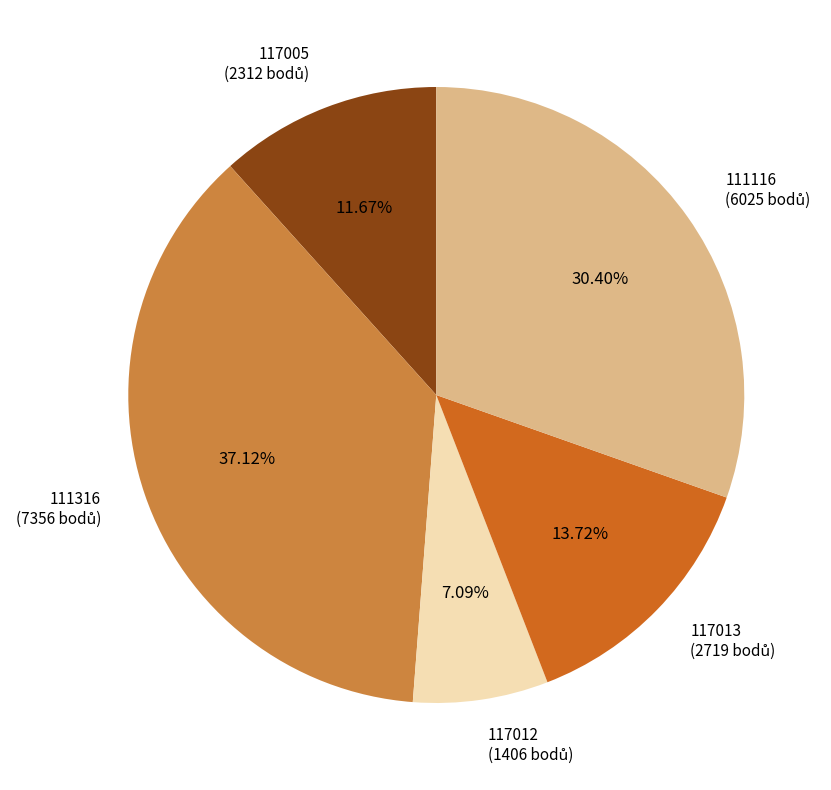

What is the largest slice in the pie chart?

111316